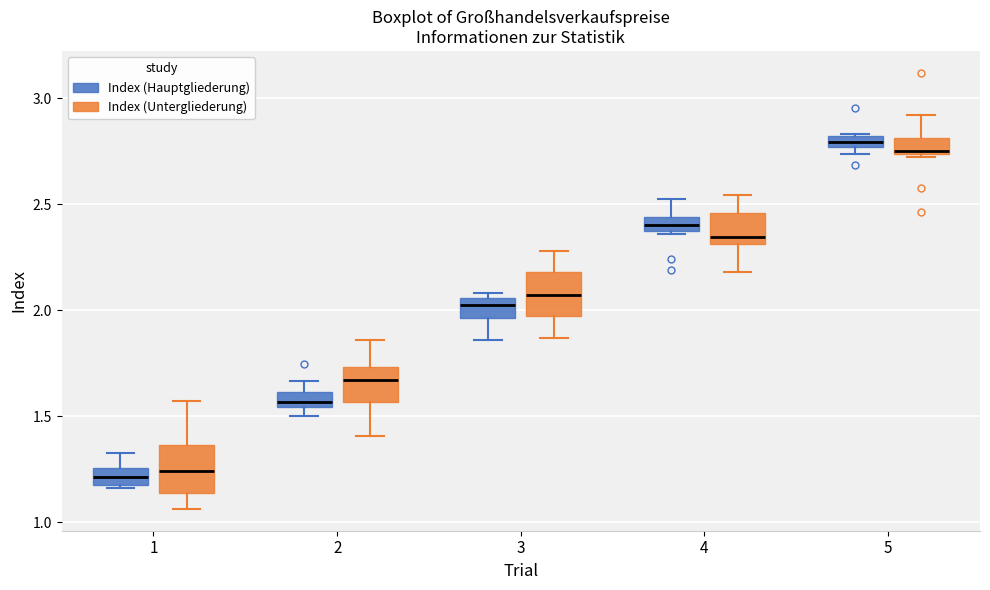

Where is the upper edge of the box for 5 (Index (Untergliederung)) on the y-axis? The values are not printed on the chart, so give them approximately, as read against the axis.

2.80